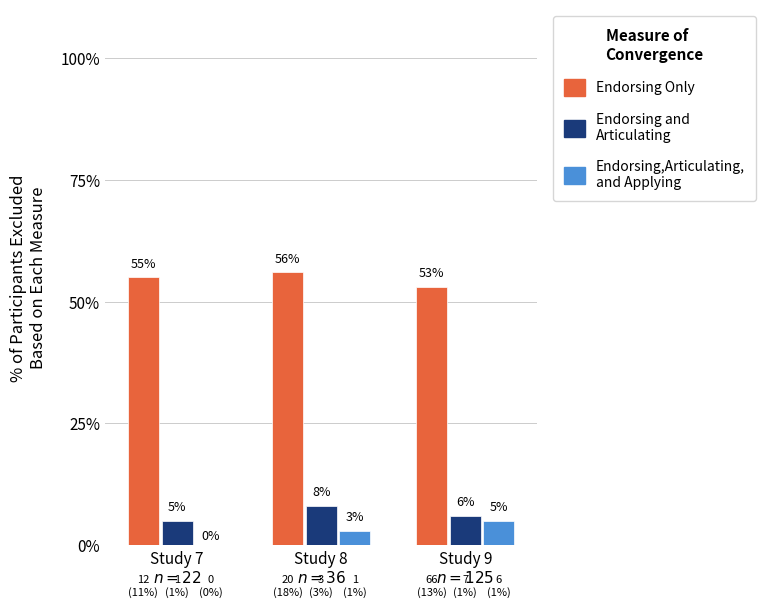

What is the greatest value displayed?

56